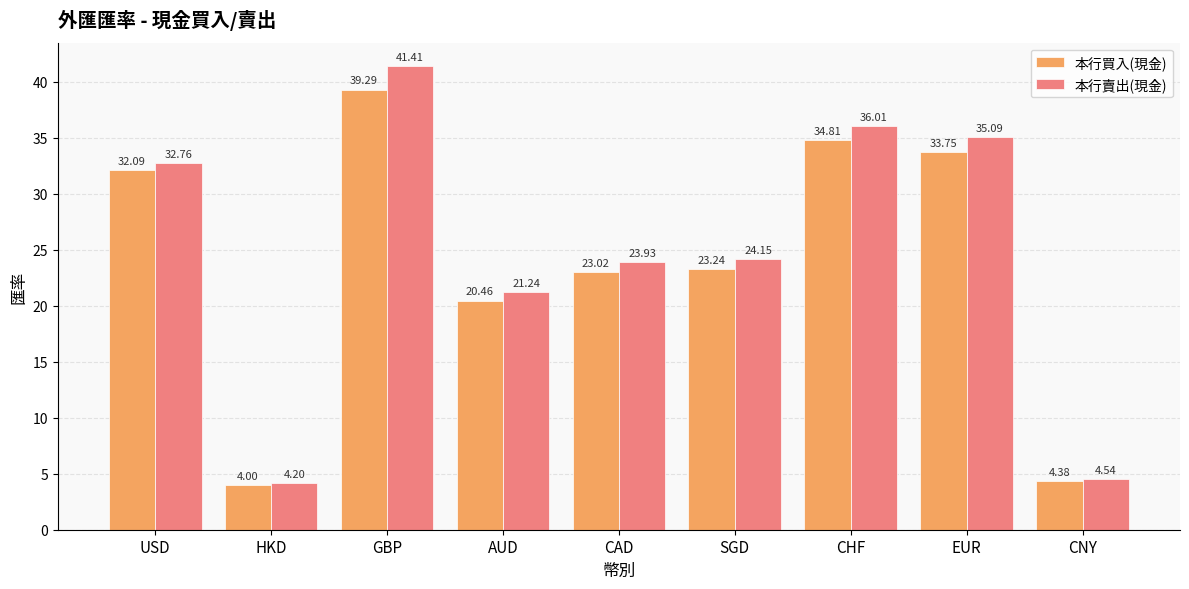

List the labels in order of 本行買入(現金) value, largest first.

GBP, CHF, EUR, USD, SGD, CAD, AUD, CNY, HKD